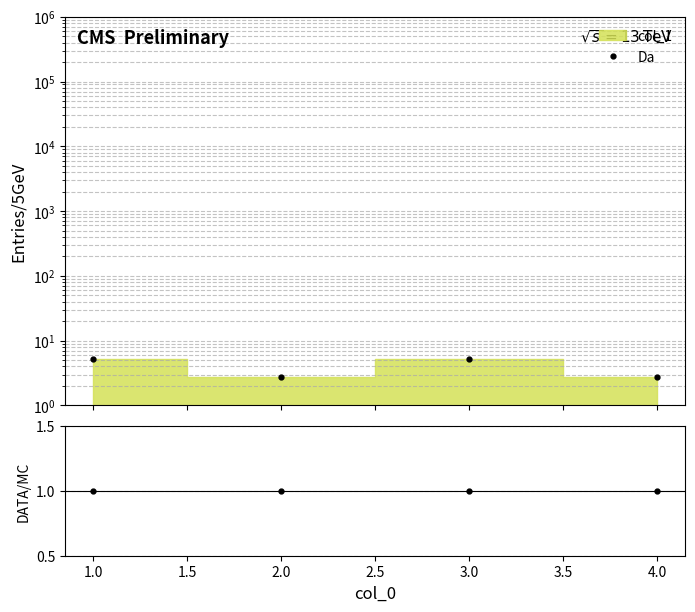

Is the value of Da at 1.0 greater than the value of DATA/MC at 3.0?

Yes